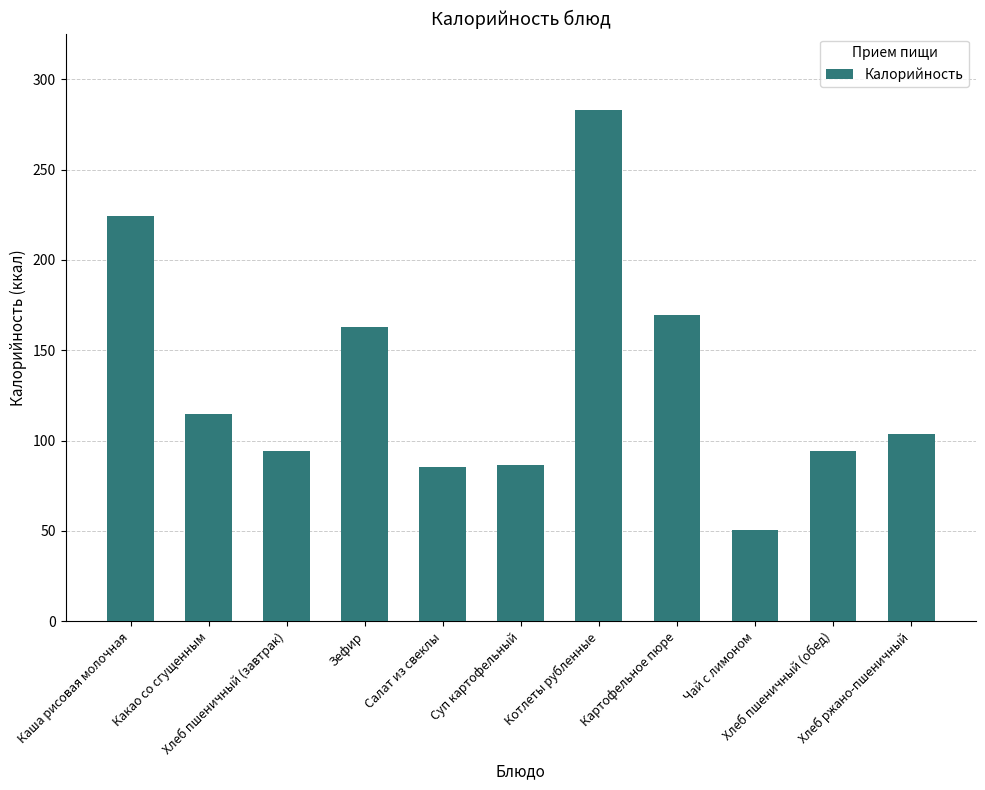

What is the difference between the maximum and minimum values?

232.0